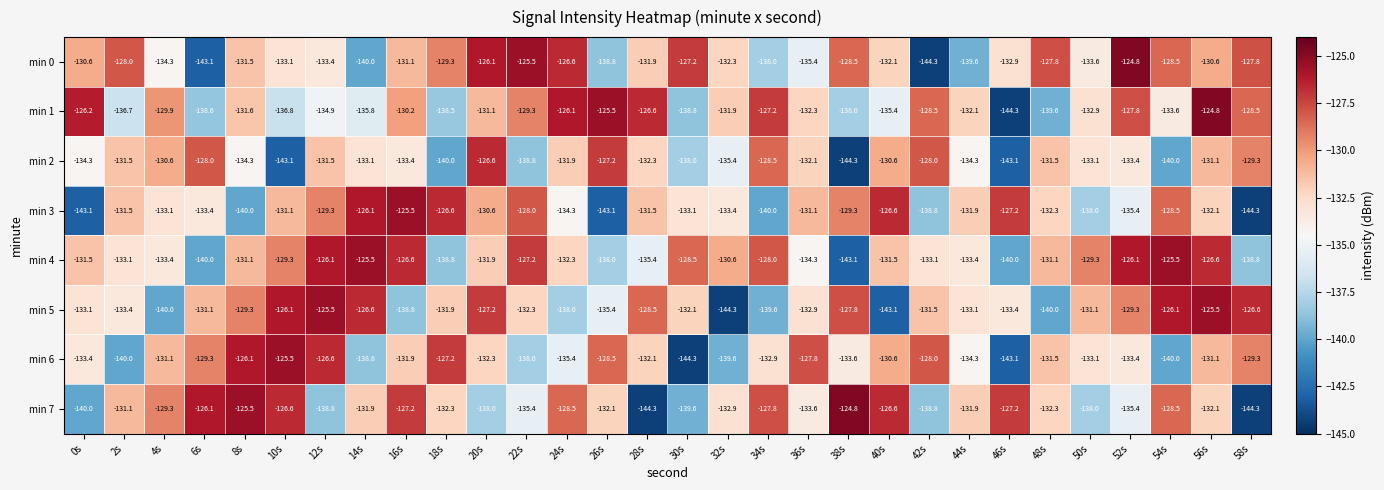

Count the number of data series in this chart.

8